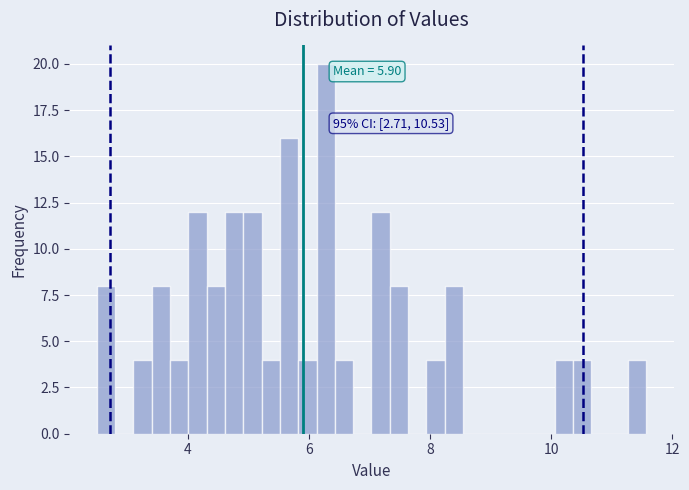

Around what value on the x-axis is the tallest bar? Give the approximate position of its centre, as read against the axis.

6.2